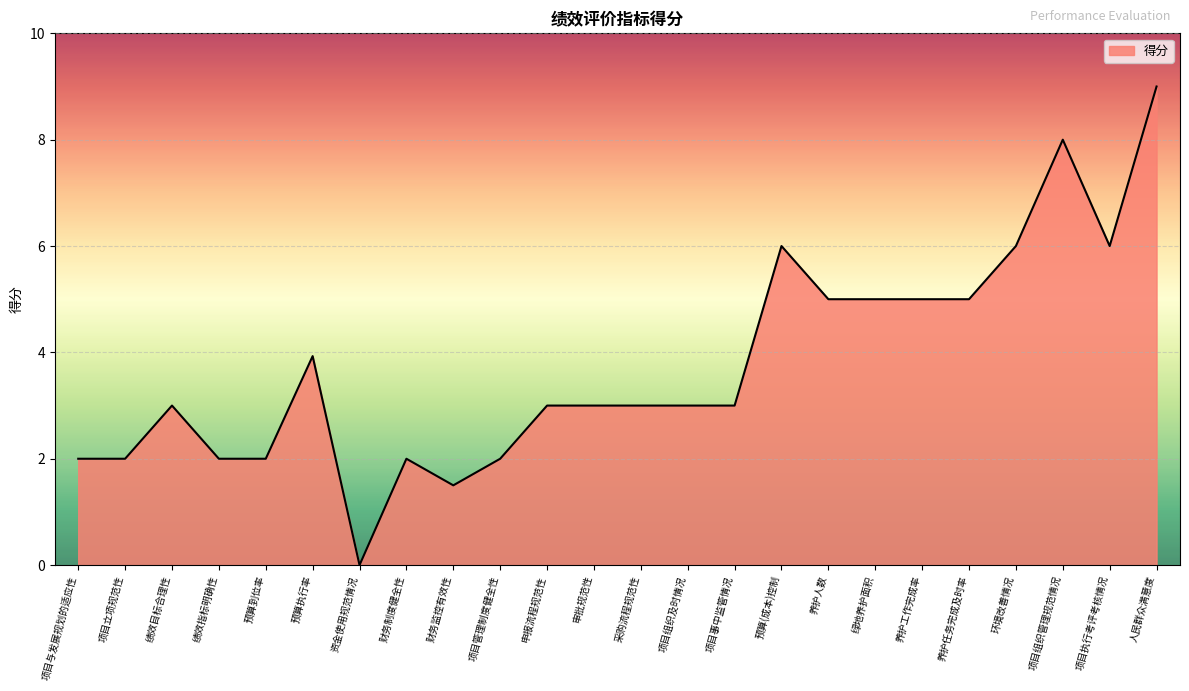

What position from the left is 绿地养护面积?

18